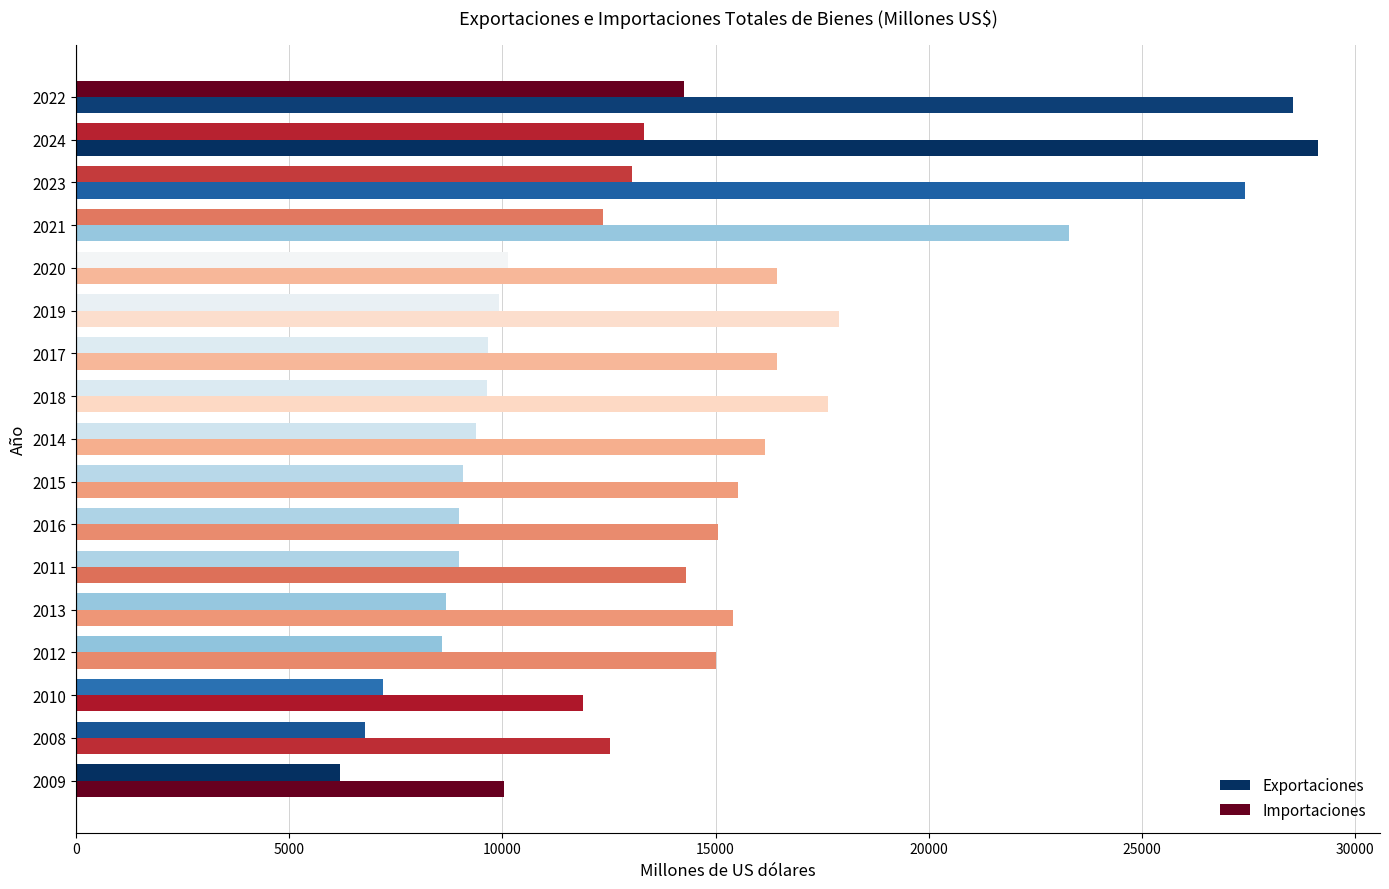

What is the greatest value displayed?

29131.5